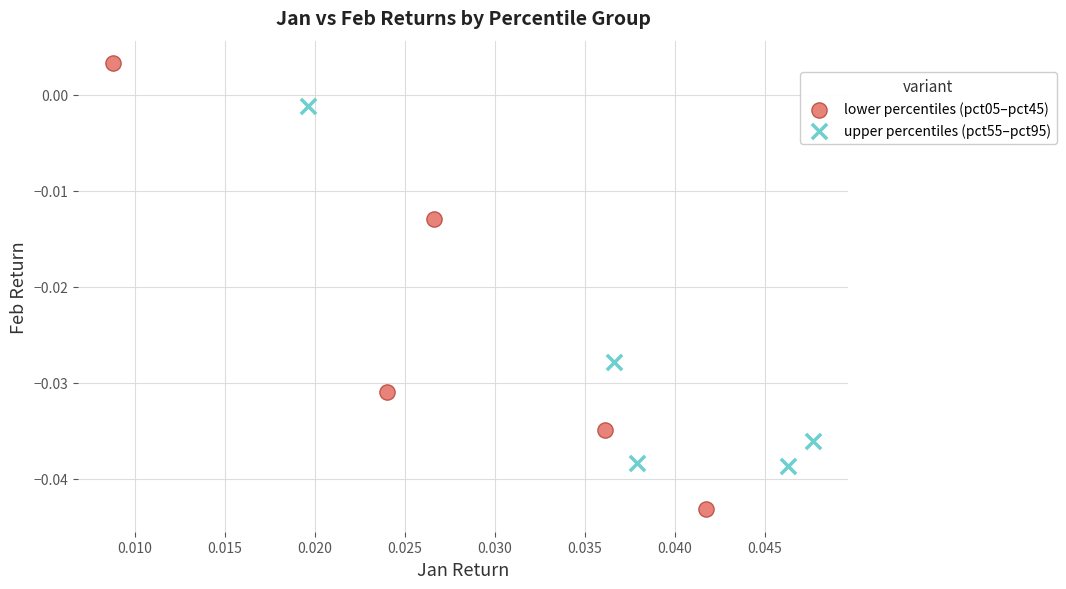

Which series contains the highest Y value?

lower percentiles (pct05–pct45)